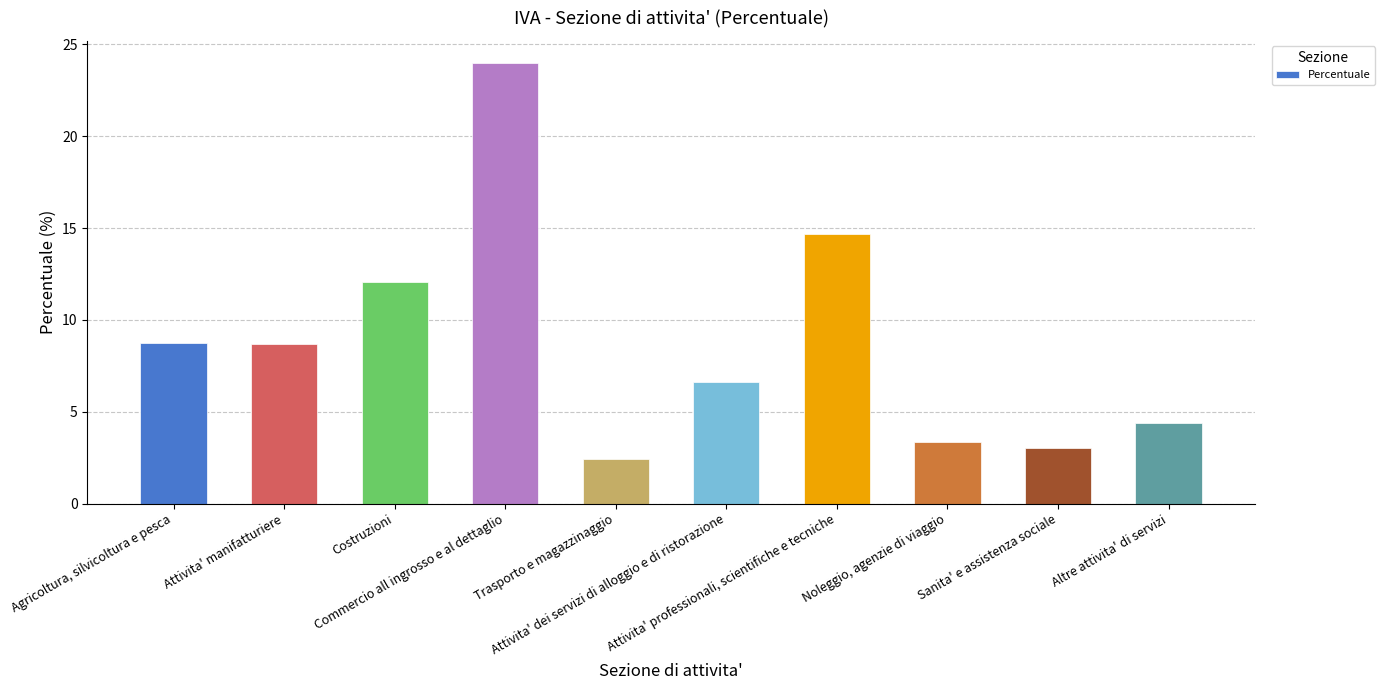

How many data points does each series have?

10